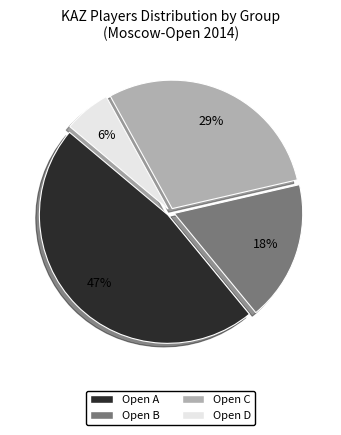

Count the number of slices in the pie.

4